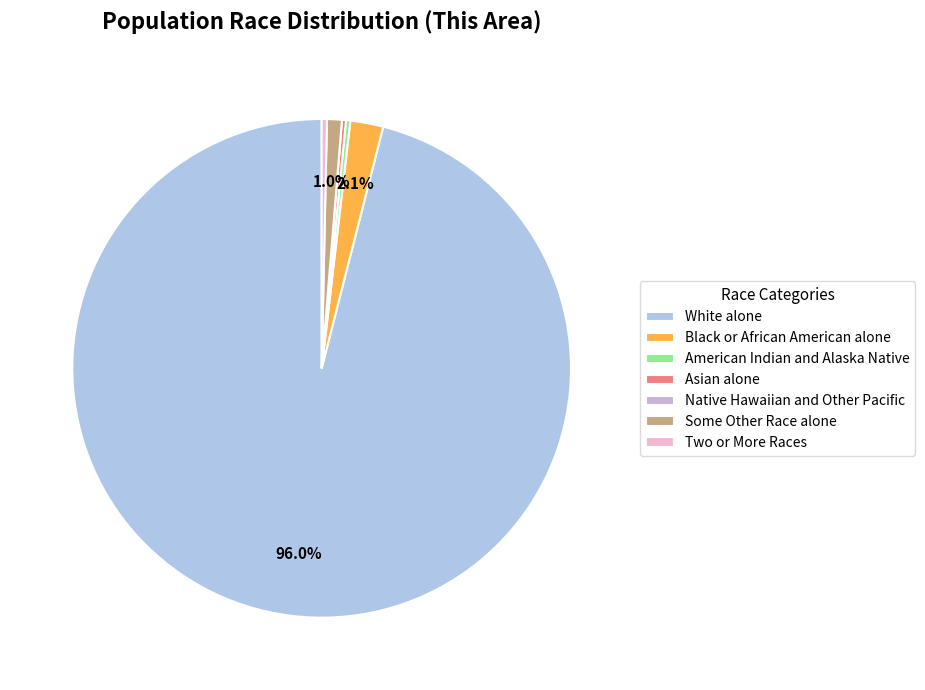

Rank the categories by value from lowest to highest.

Native Hawaiian and Other Pacific, Asian alone, American Indian and Alaska Native, Two or More Races, Some Other Race alone, Black or African American alone, White alone